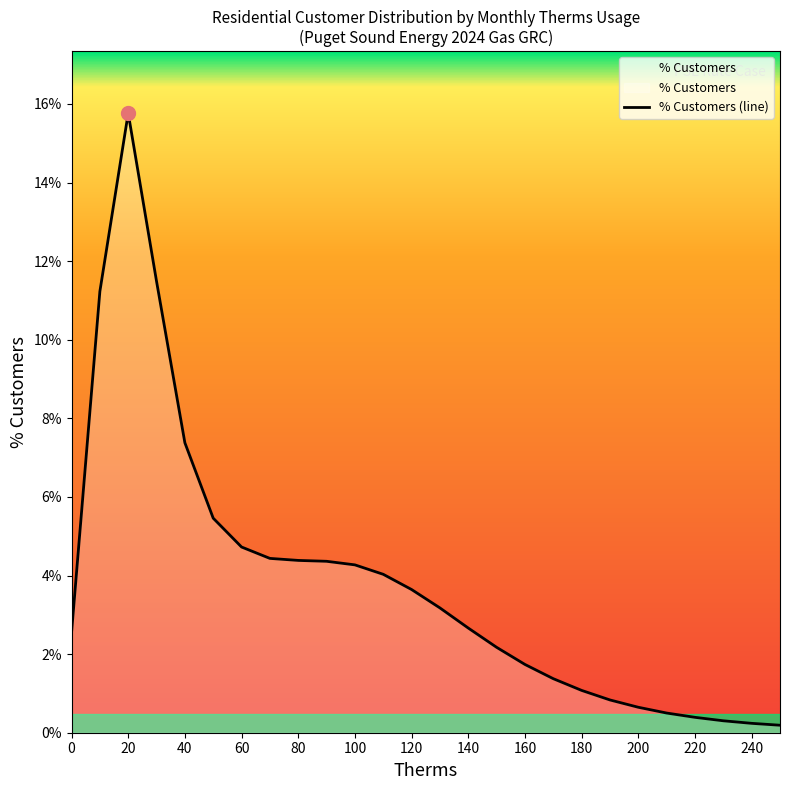

Rank the categories by value from highest to lowest.

20, 30, 10, 40, 50, 60, 70, 80, 90, 100, 110, 120, 130, 140, 0, 150, 160, 170, 180, 190, 200, 210, 220, 230, 240, 250